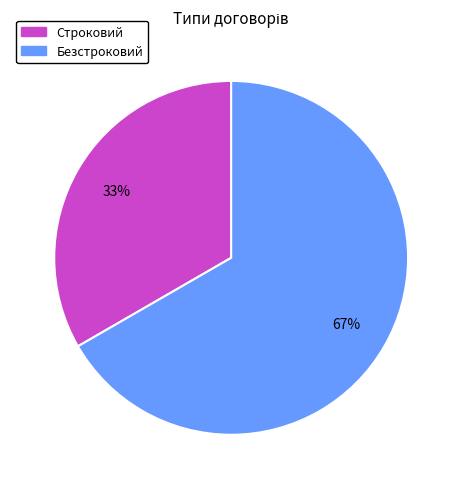

What is the largest slice in the pie chart?

Безстроковий